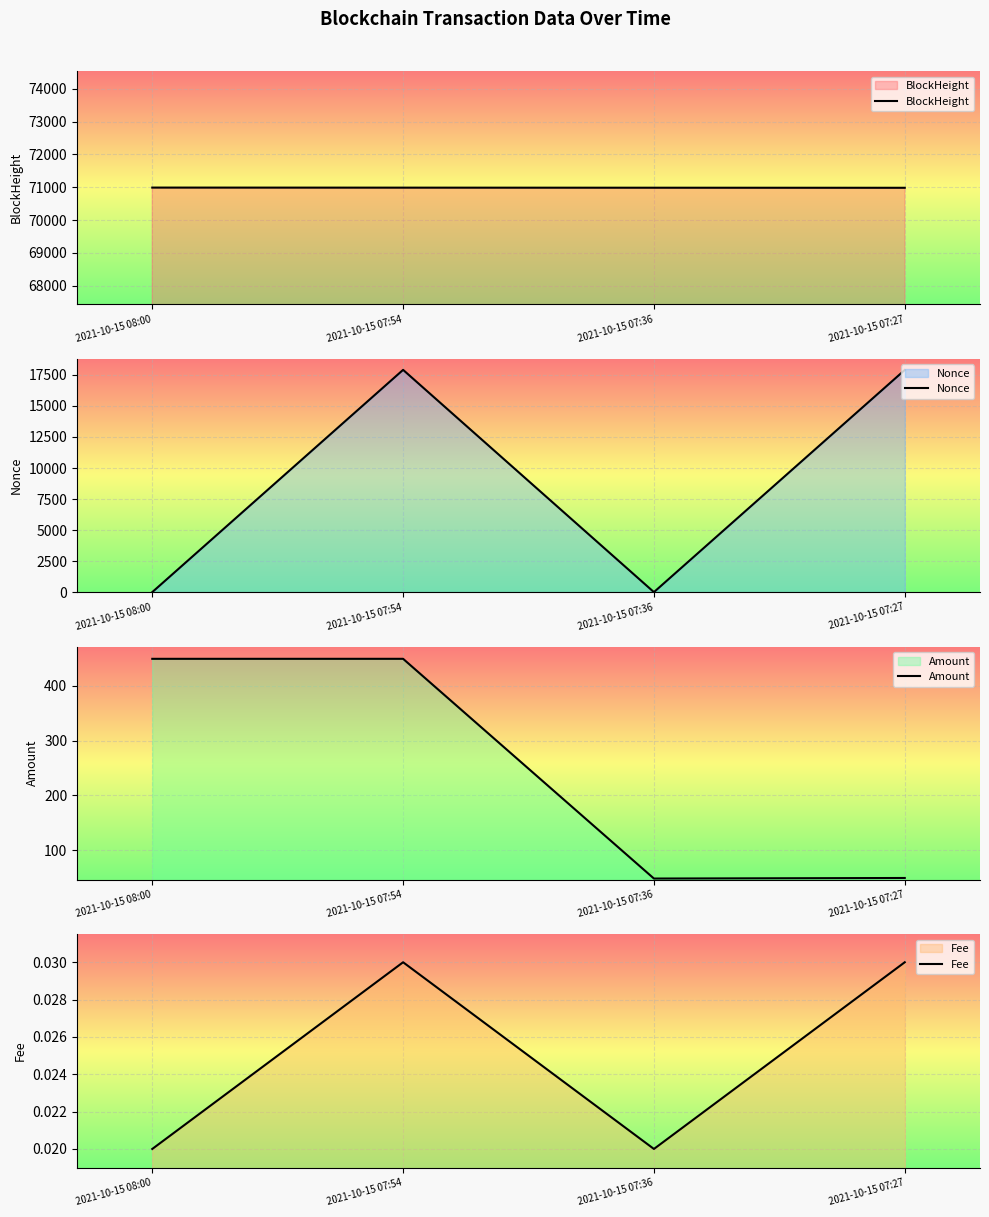

True or false: Amount has a value of 13.1 at 2021-10-15 07:27.

False